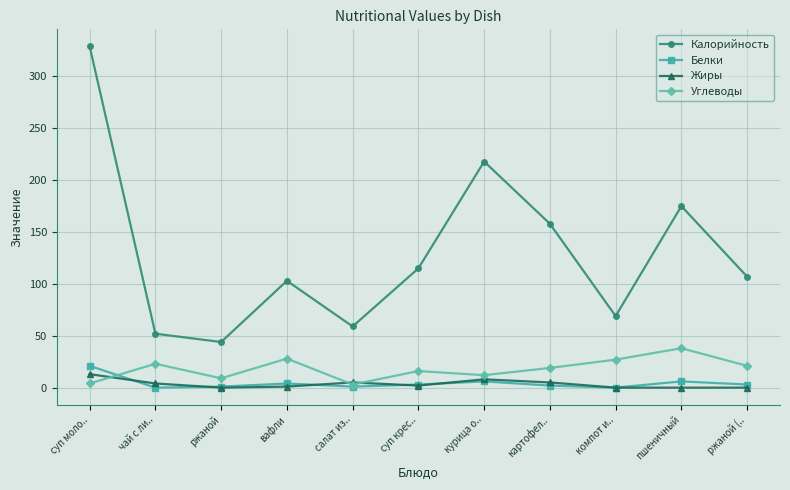

Between суп моло.. and салат из.., which series saw the biggest shift?

Калорийность